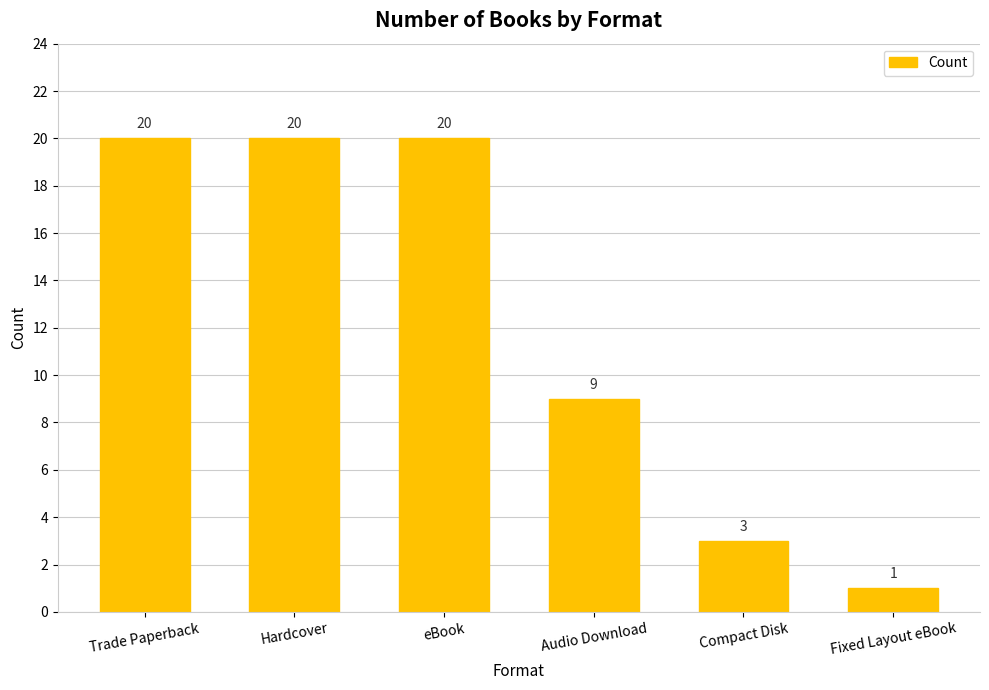

True or false: the data shows 33 at Hardcover.

False